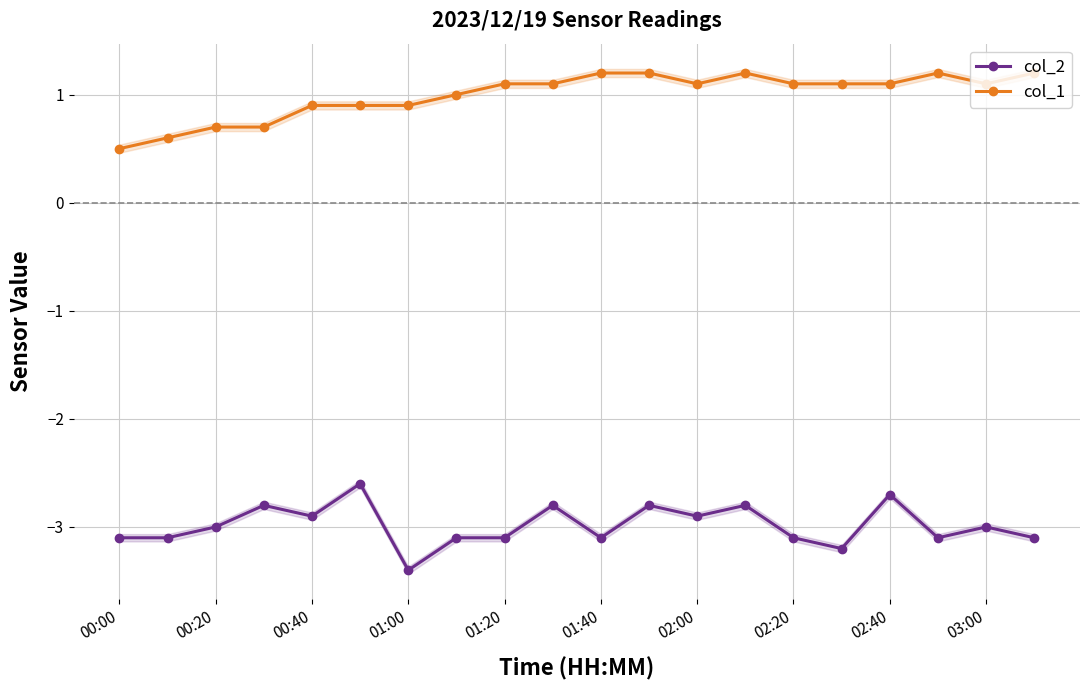

True or false: col_1 and col_2 intersect in this chart.

False